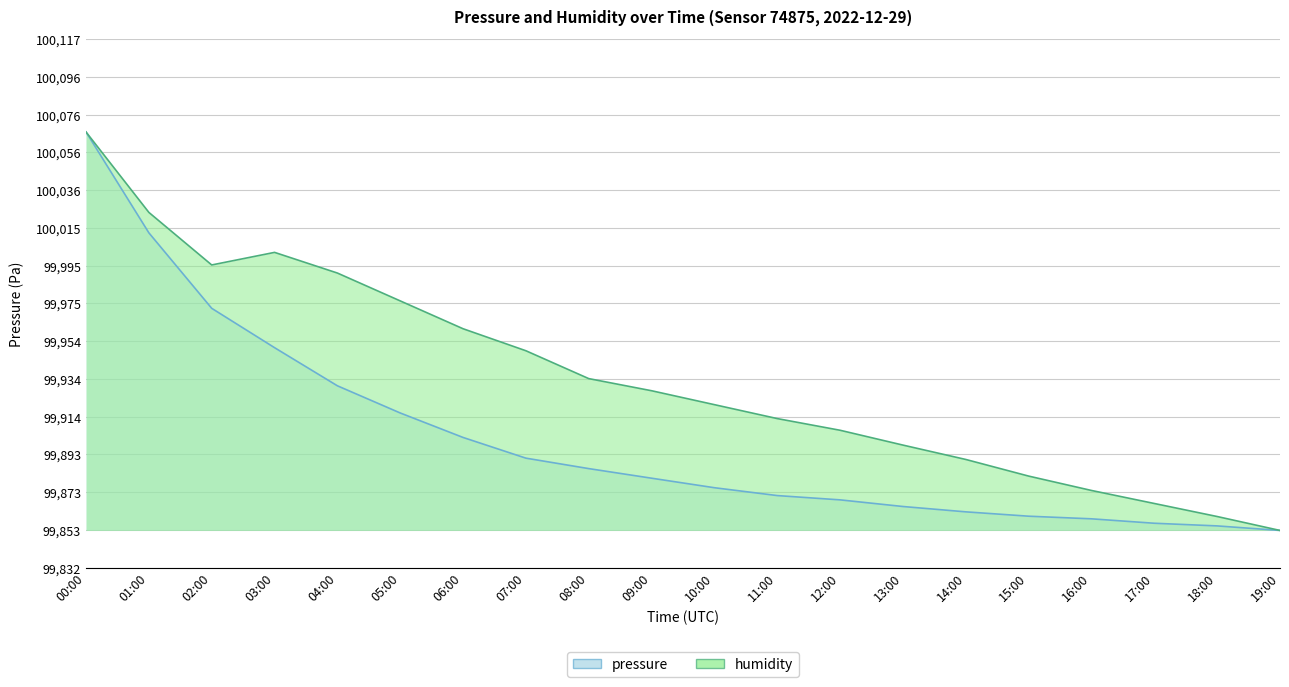

What is the average value of the pressure series?

99901.7